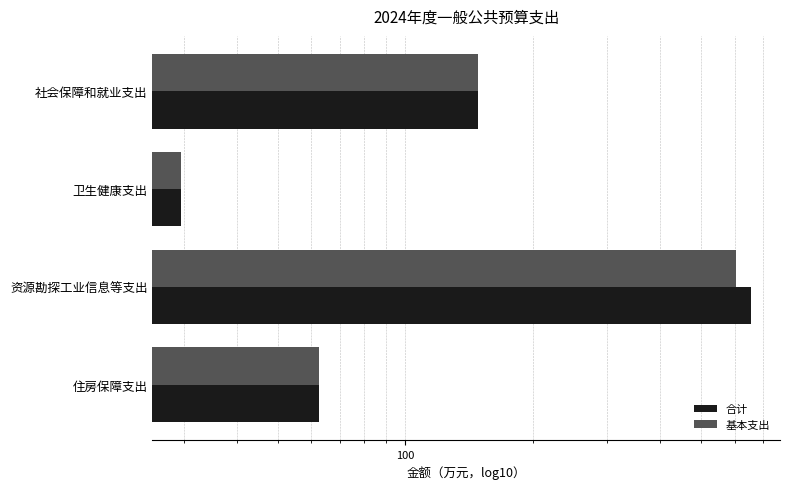

Reading right to left, what are all the values shown in this chart?

合计: 62.4	657.0	29.5	148.1
基本支出: 62.4	604.2	29.5	148.1